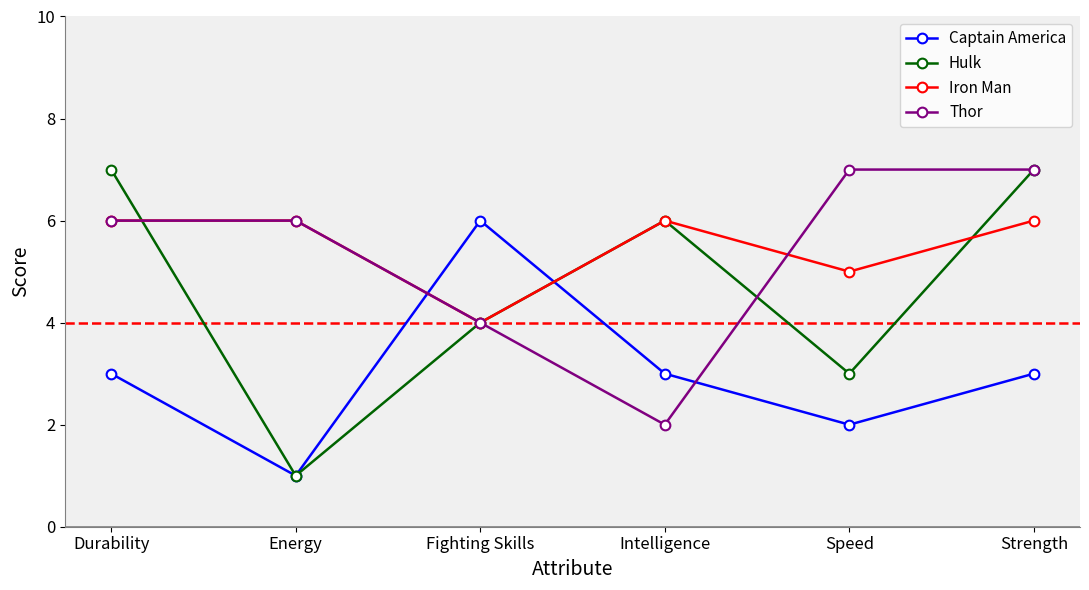

After their last crossing, which series has the higher values: Iron Man or Hulk?

Hulk